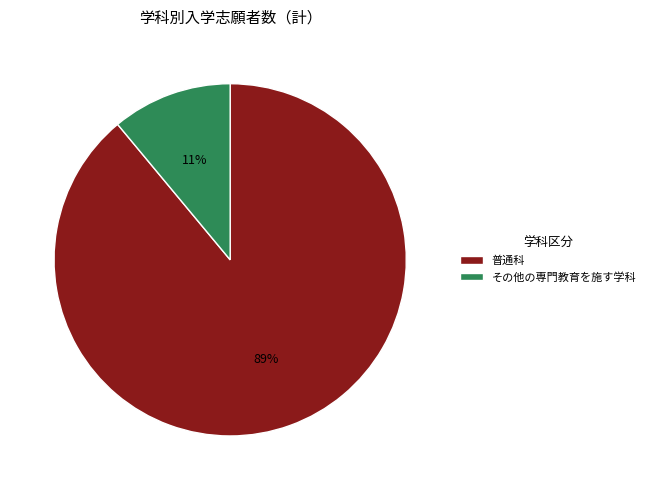

Rank the categories by value from lowest to highest.

その他の専門教育を施す学科, 普通科